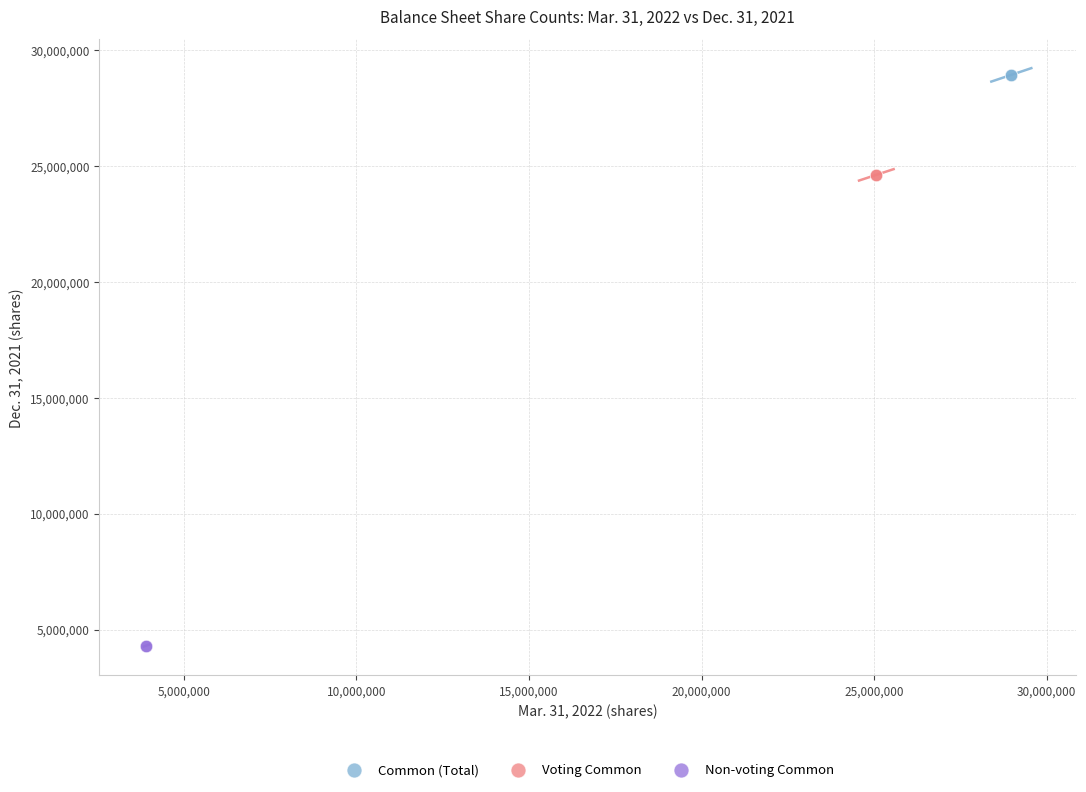

Which series contains the lowest Y value?

Non-voting Common